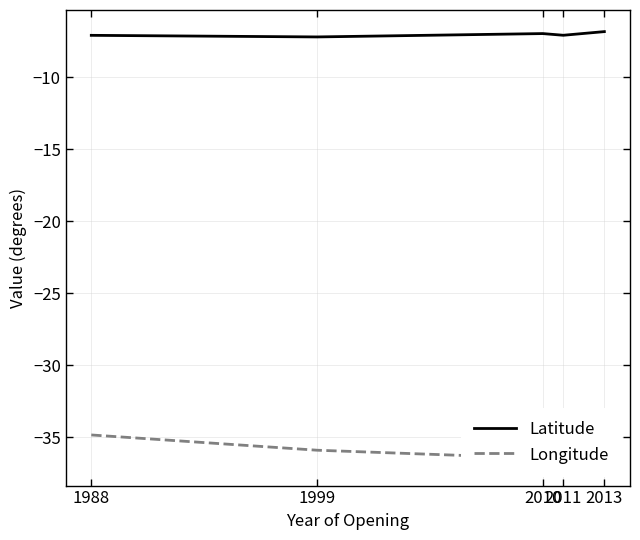

Where does the Latitude series first go above -7?

2010